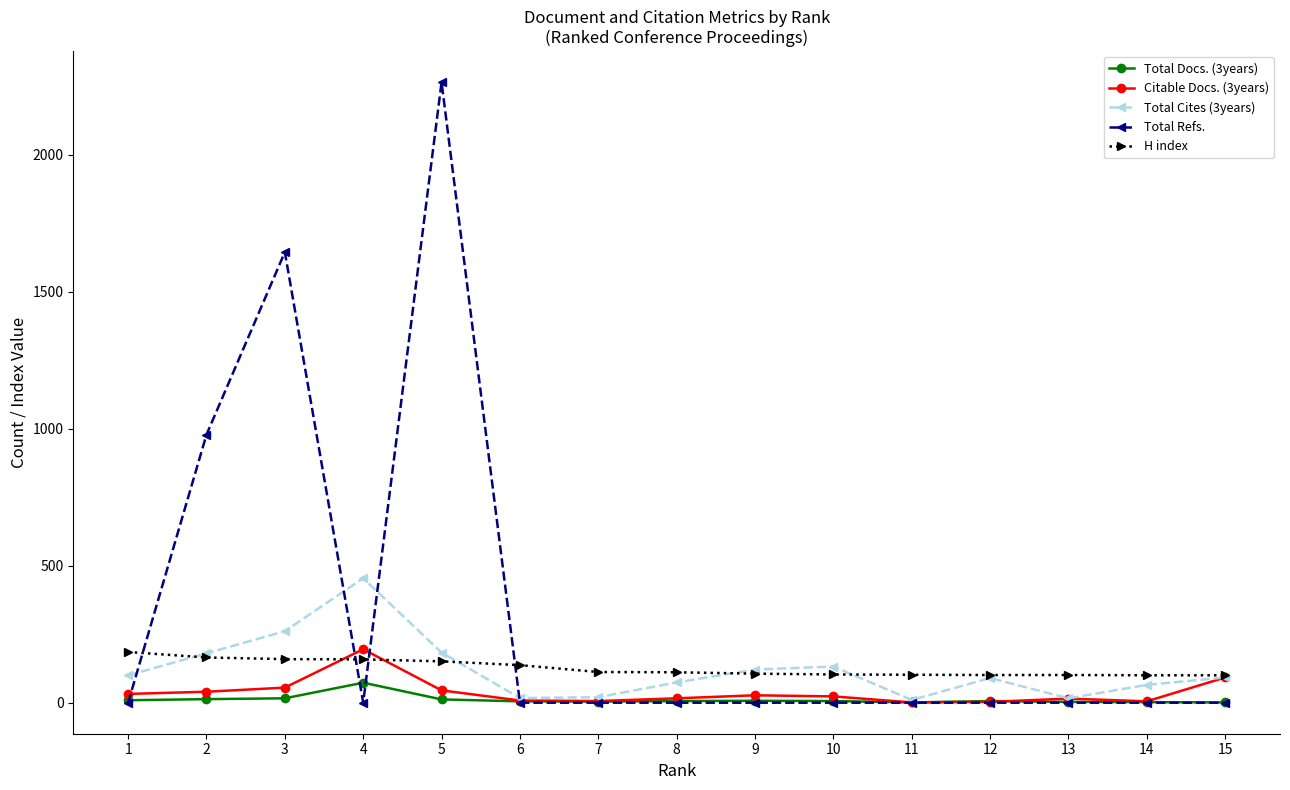

What is the value of the Total Refs. point at the 2nd from the left?

978